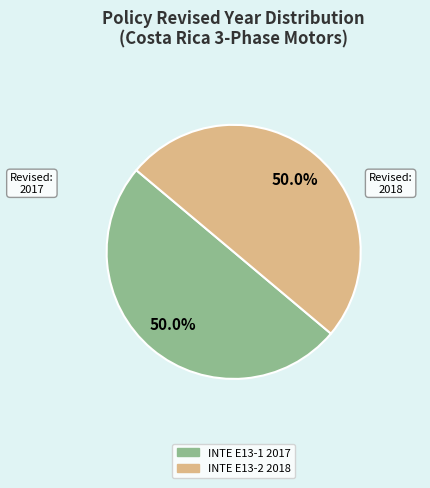

Count the number of slices in the pie.

2